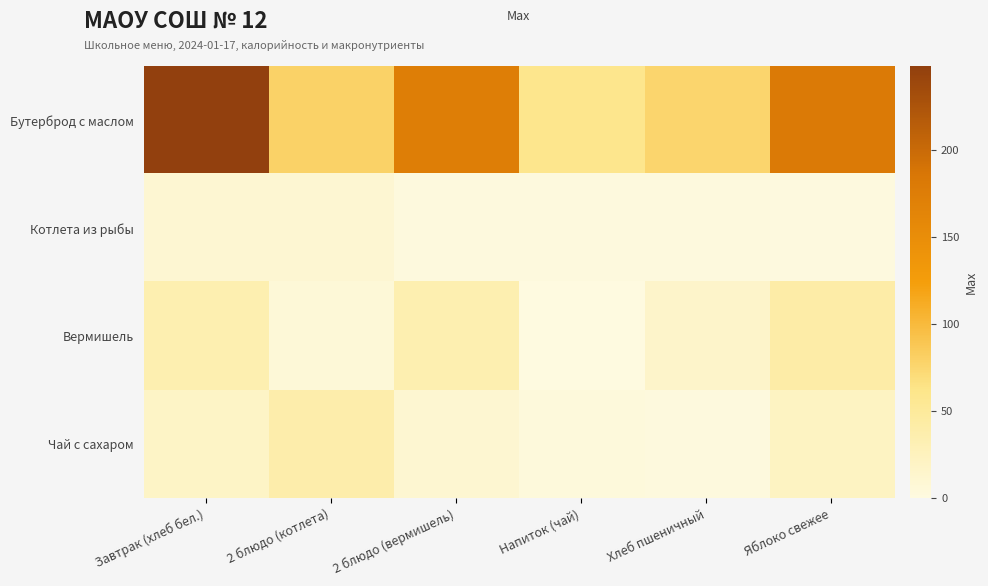

How many data points does each series have?

6